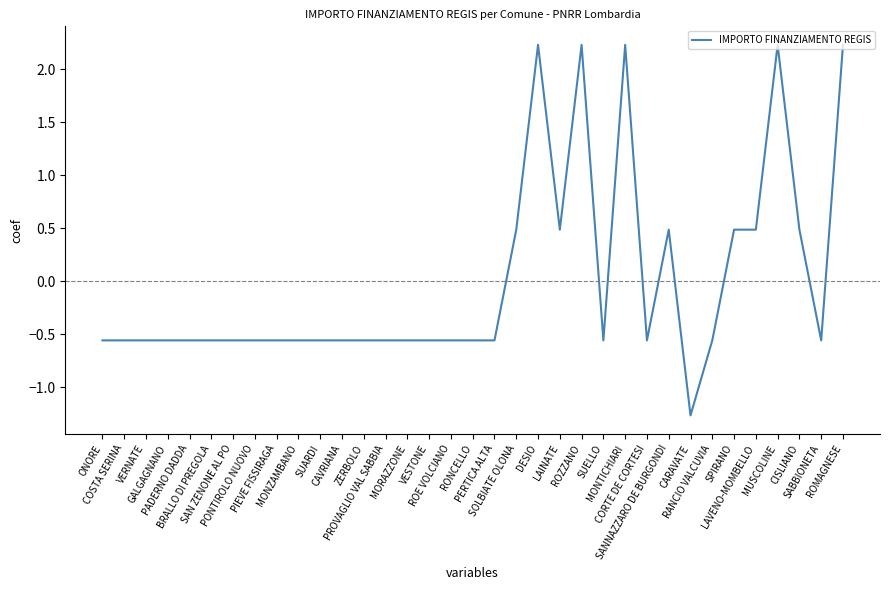

The value at SAN ZENONE AL PO is -0.2. True or false?

False